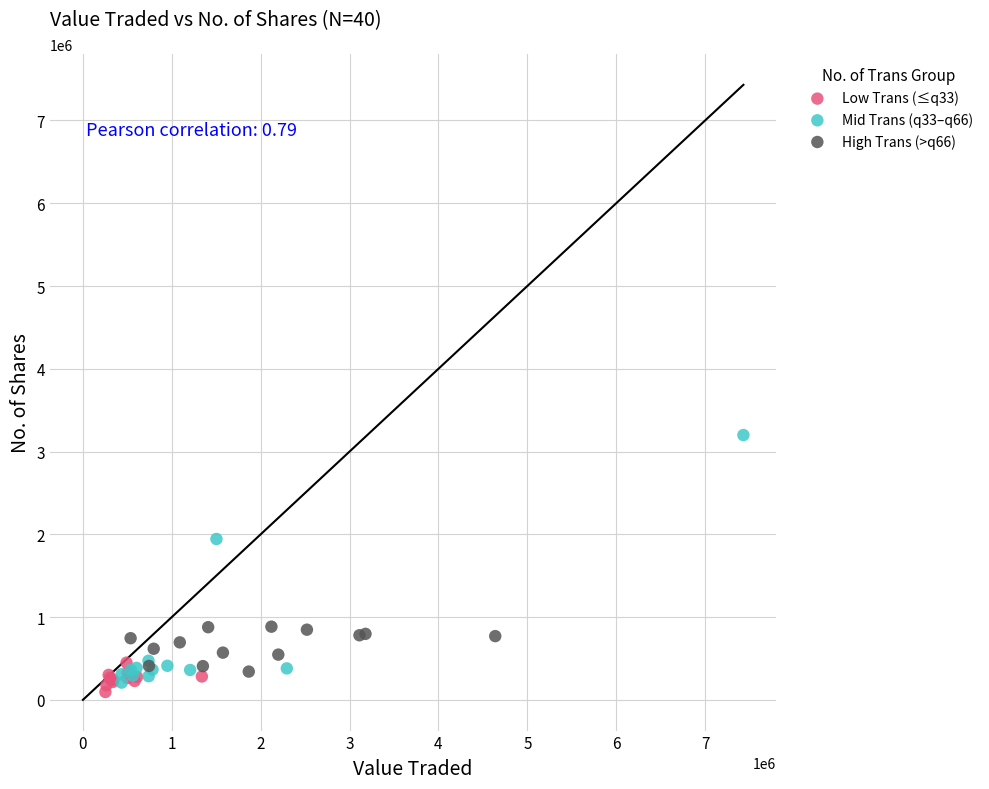

What are all the series names shown in the legend?

Low Trans (≤q33), Mid Trans (q33–q66), High Trans (>q66)